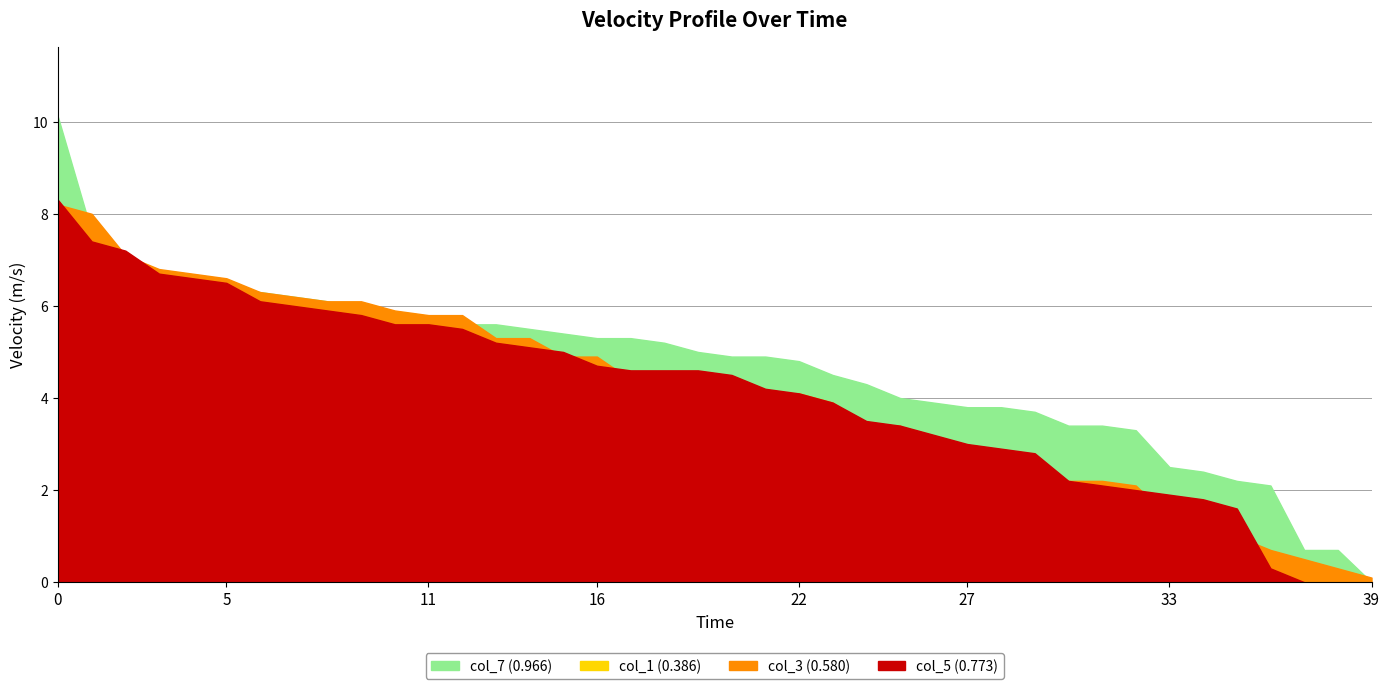

What is the difference between the maximum and minimum values in the col_5 (0.773) series?

8.7